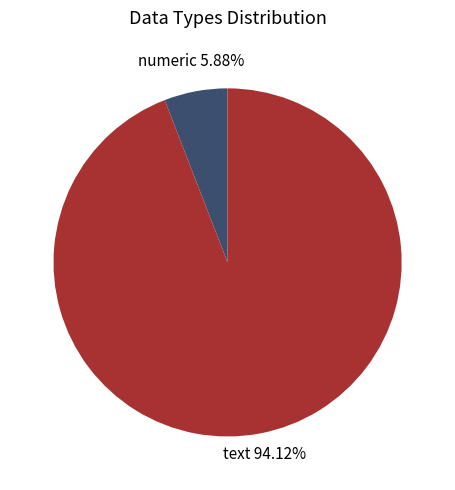

To the nearest percent, what is the average slice percentage?

50%